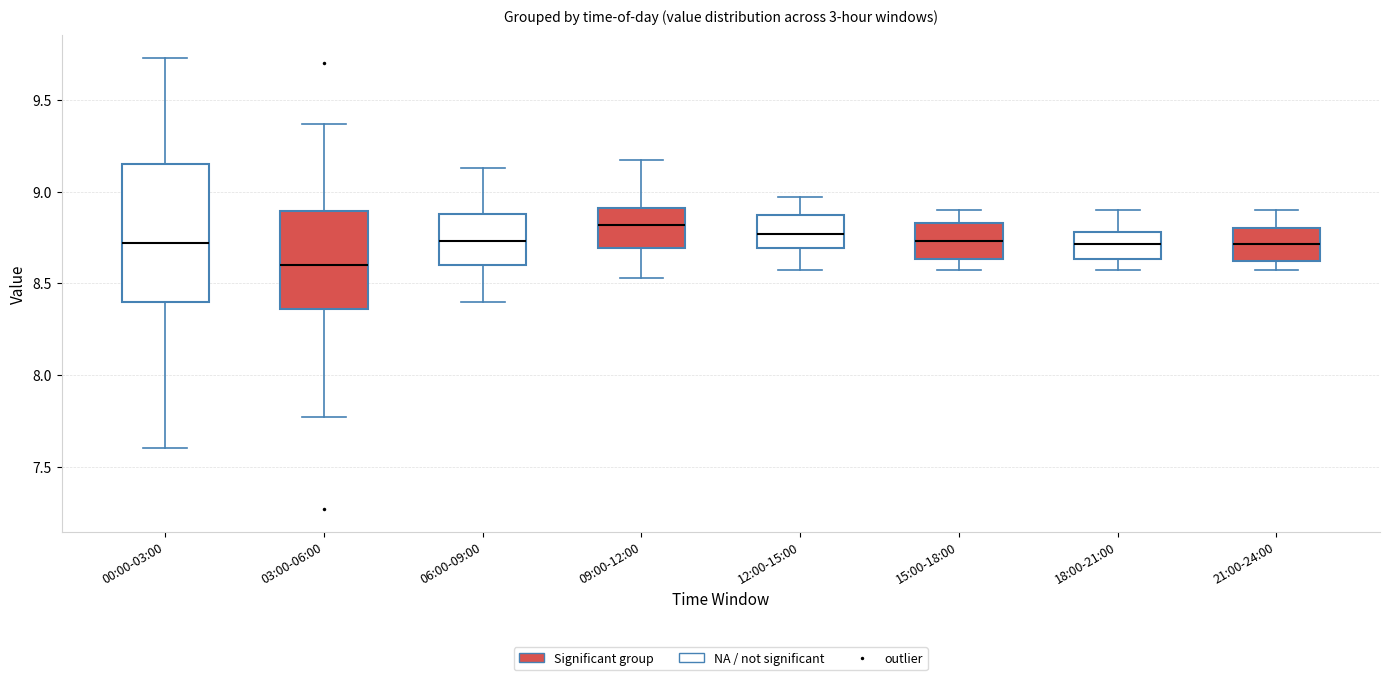

Which box's median line is the lowest?

03:00-06:00